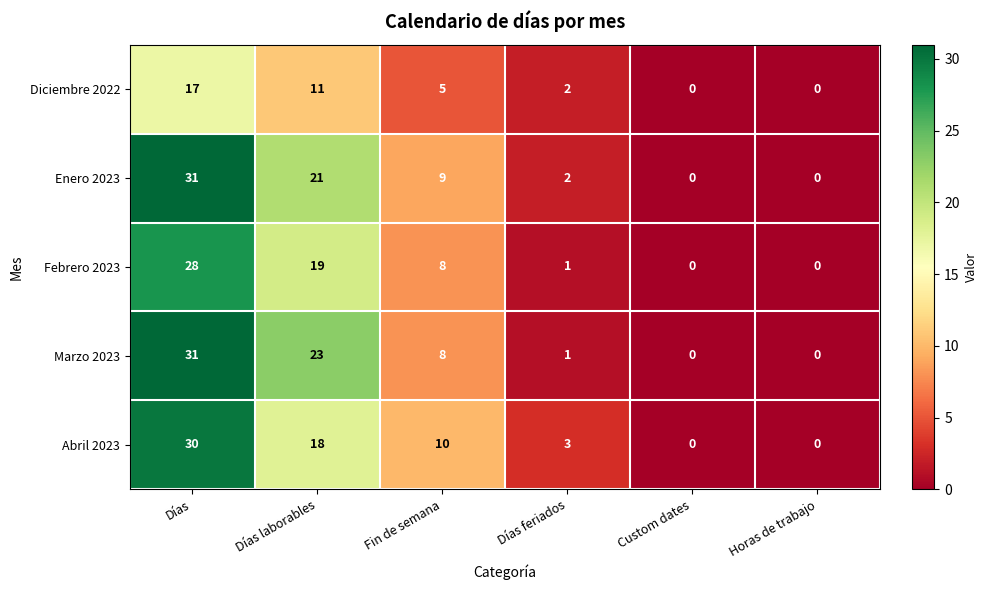

The value of Enero 2023 at Días laborables is 9. True or false?

False